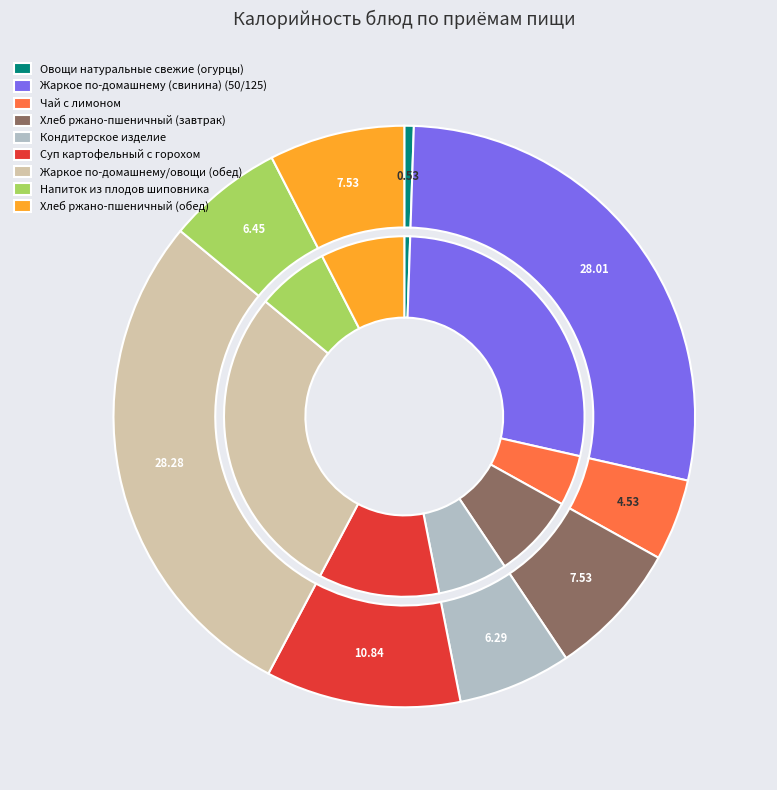

Does Чай с лимоном account for over 50% of the chart?

No